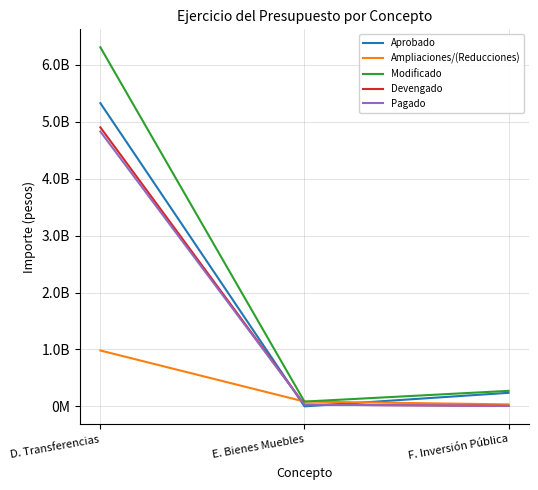

Which series has the largest range (max minus min)?

Modificado